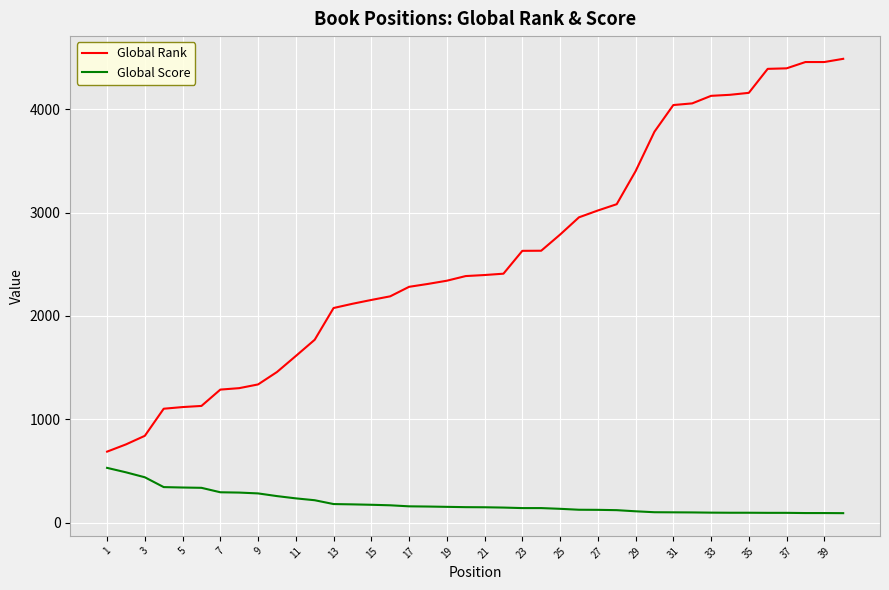

What is the difference between the maximum and minimum values in the Global Score series?

438